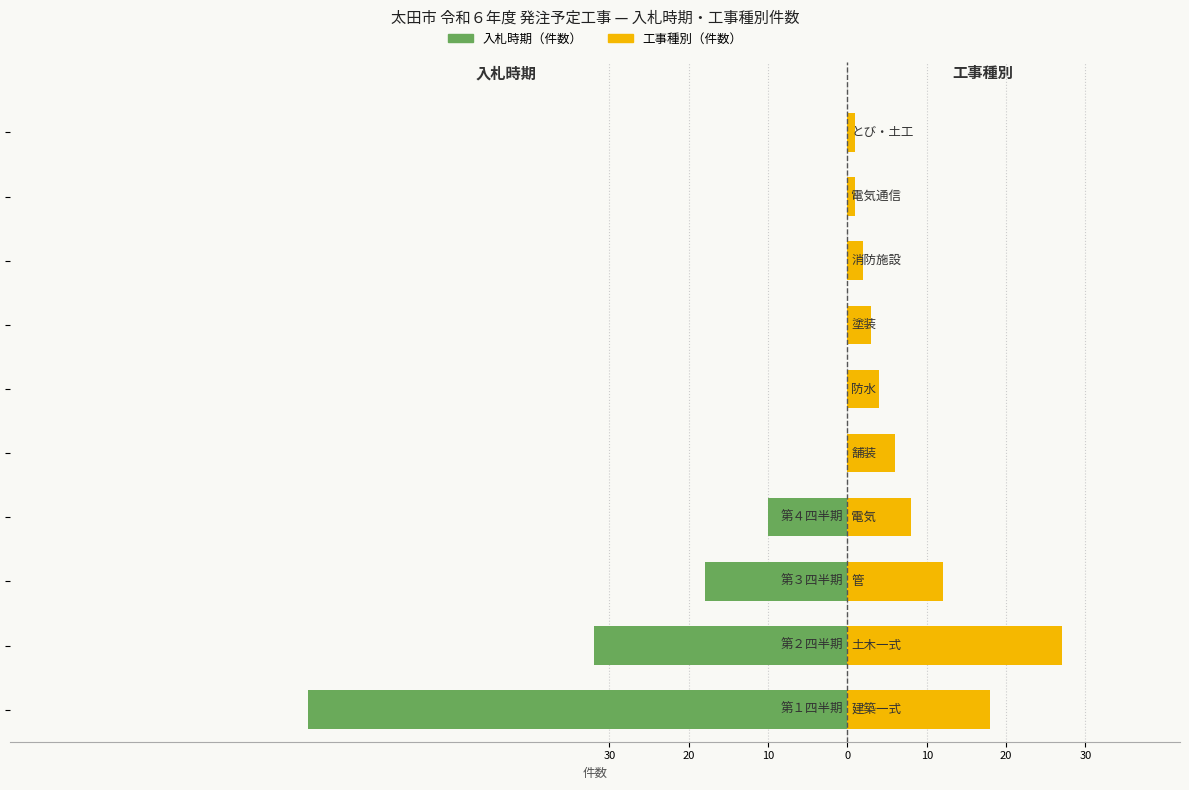

Does the chart contain any negative values?

Yes